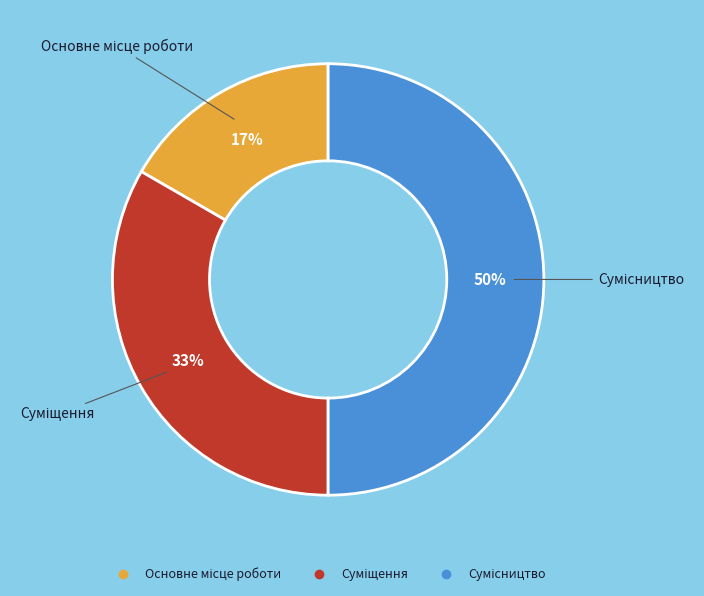

To the nearest percent, what is the average slice percentage?

33%